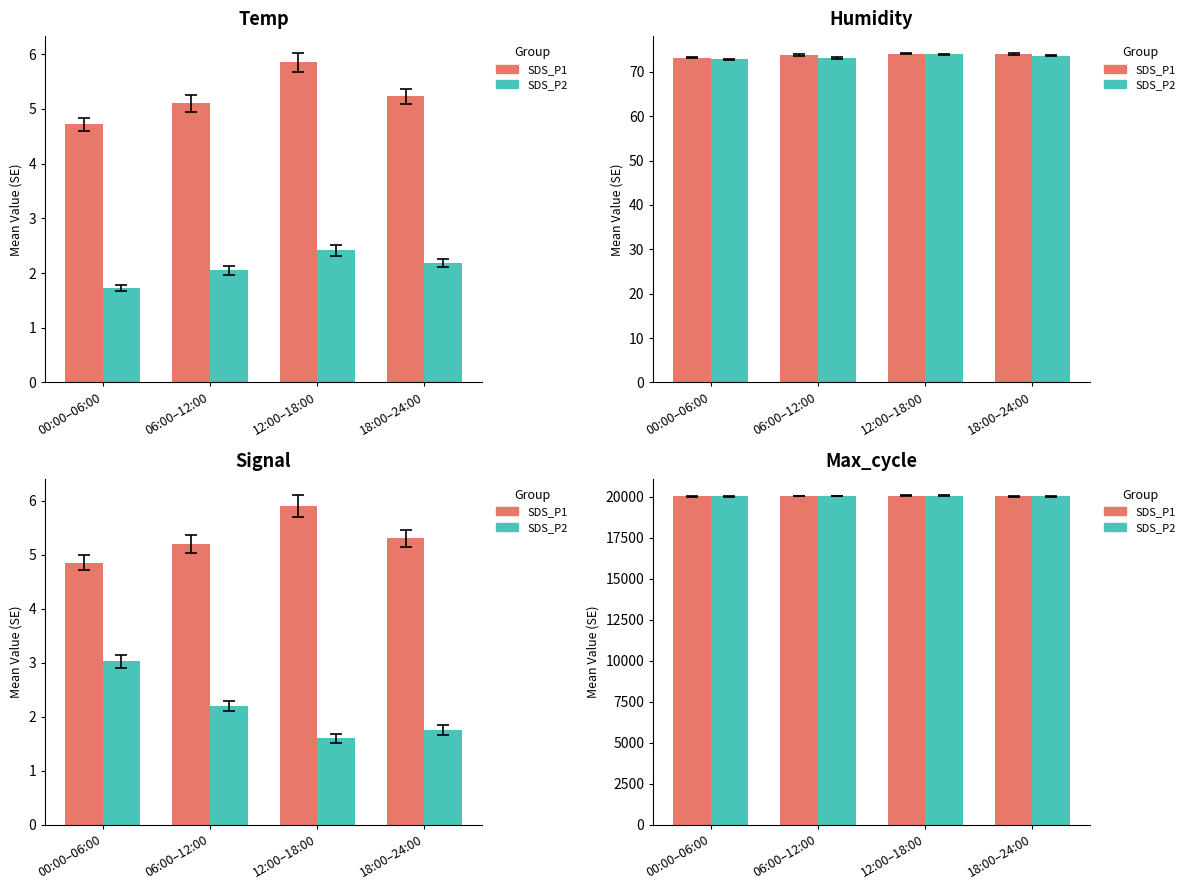

What is the difference between the maximum and minimum values in the SDS_P1 series?

46